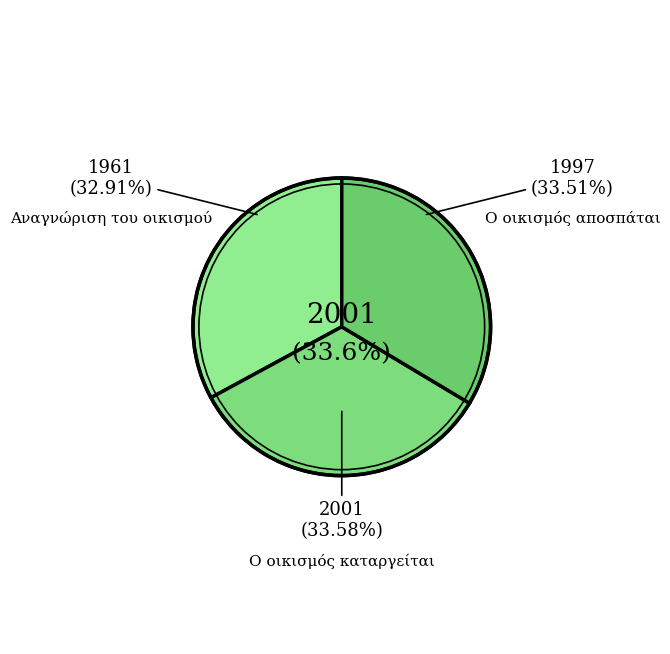

What percentage do Ο οικισμός καταργείται and Αναγνώριση του οικισμού together represent?

66.5%